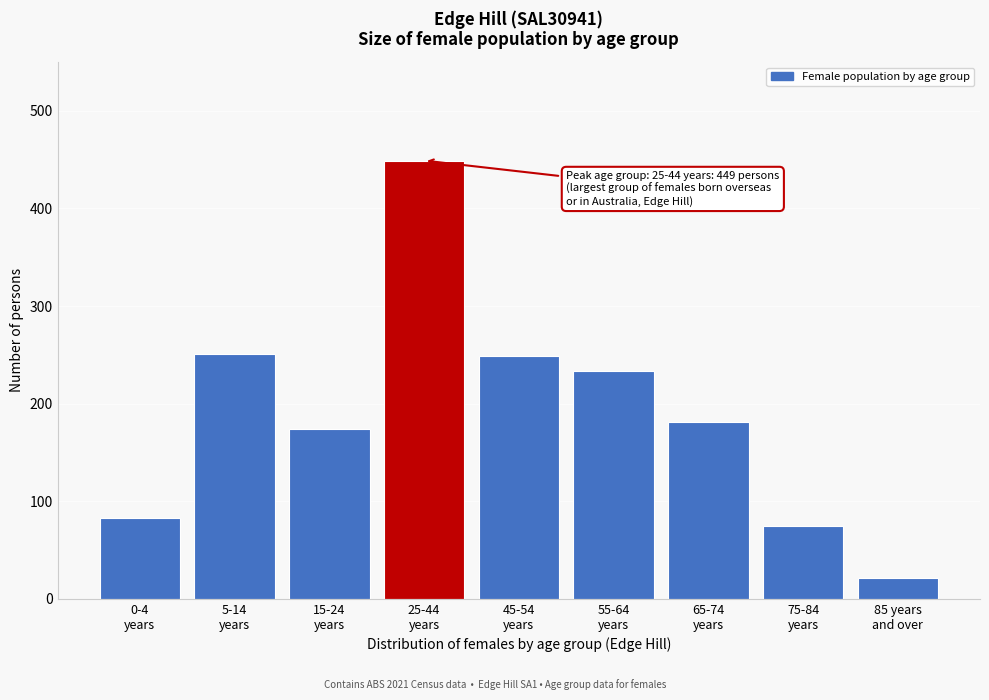

What is the value of the 5th bar from the left?

249